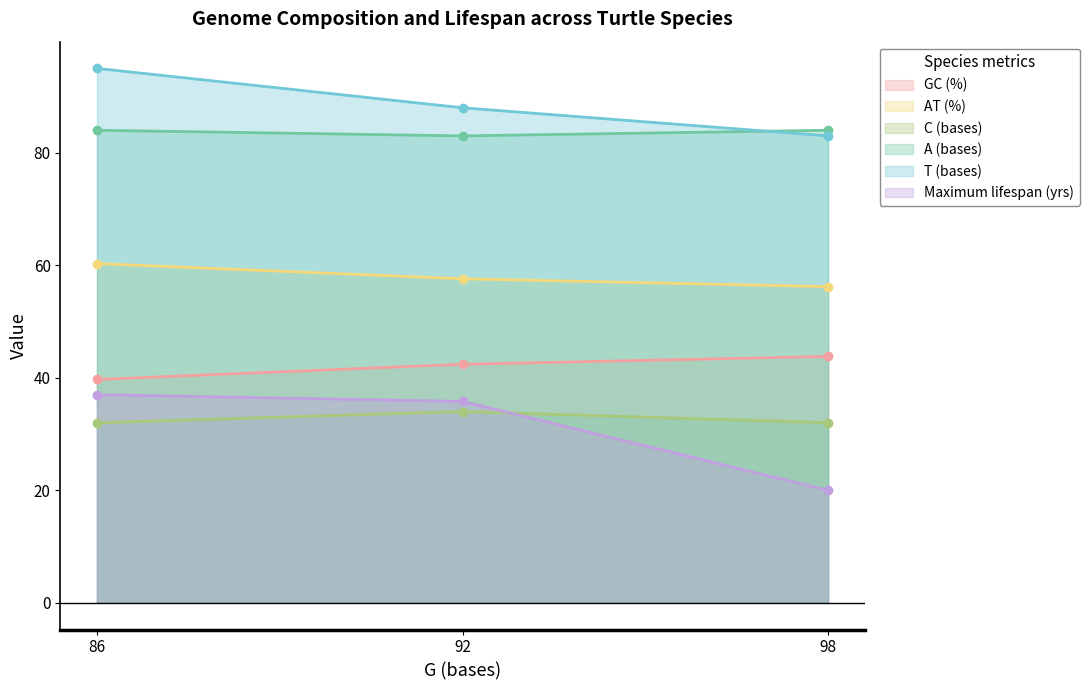

What is the minimum value shown in the chart?

20.0